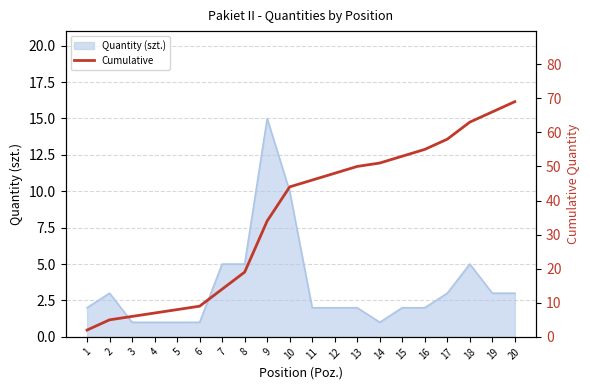

The chart shows a value of 46 at 11. True or false?

True